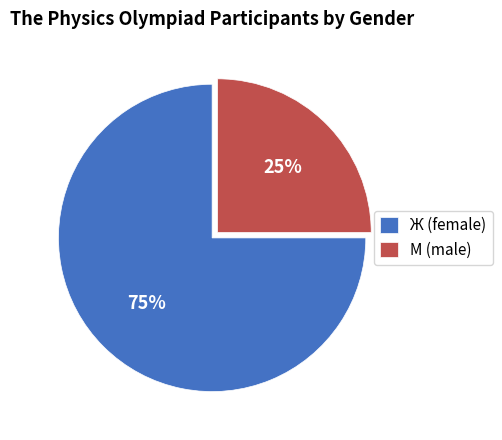

To the nearest percent, what is the difference between the Ж and М slice percentages?

50%